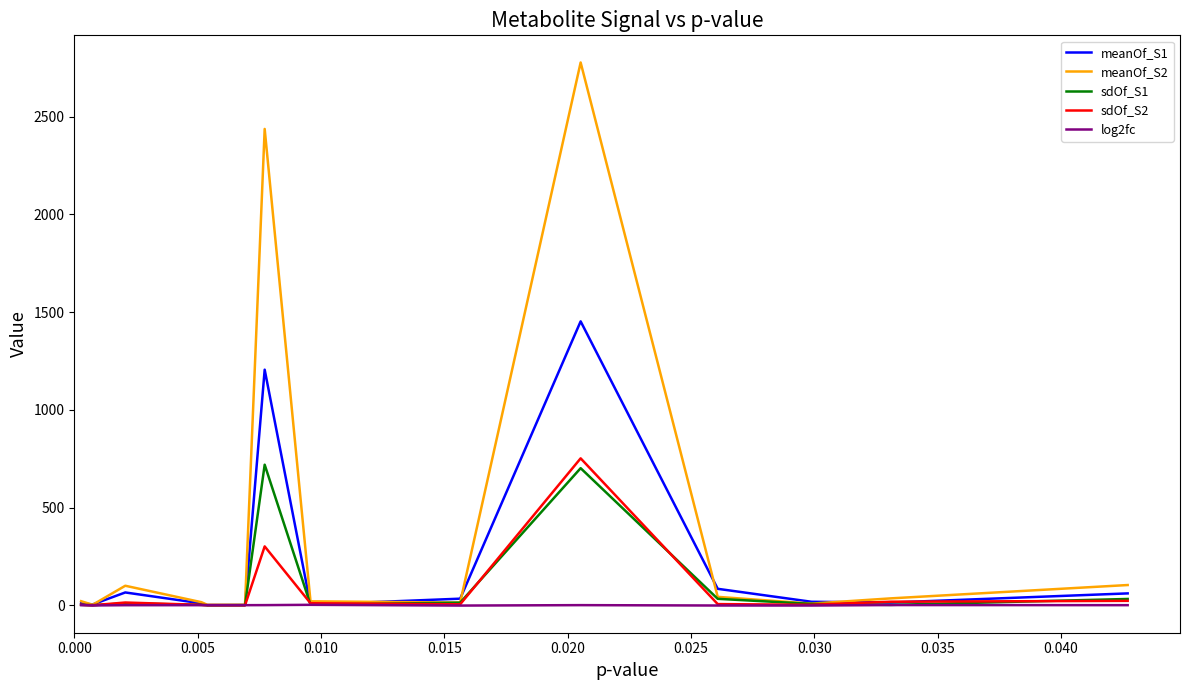

Which series has the largest range (max minus min)?

meanOf_S2